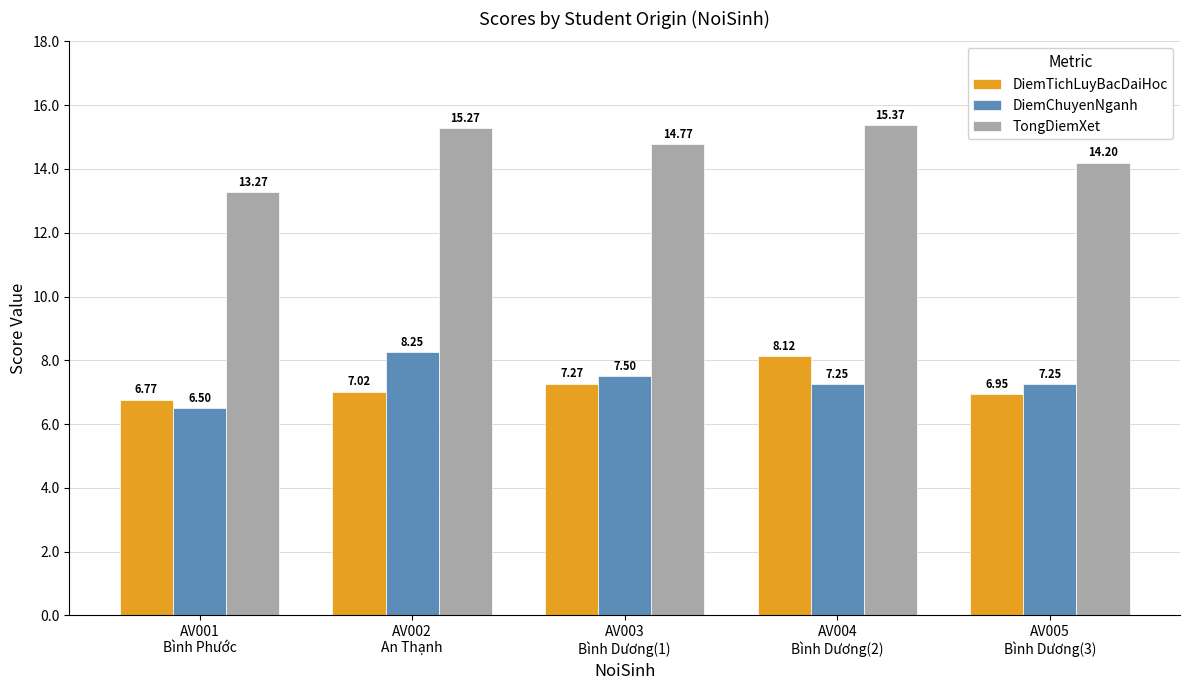

What is the label of the 4th bar from the left?

AV004
Bình Dương(2)